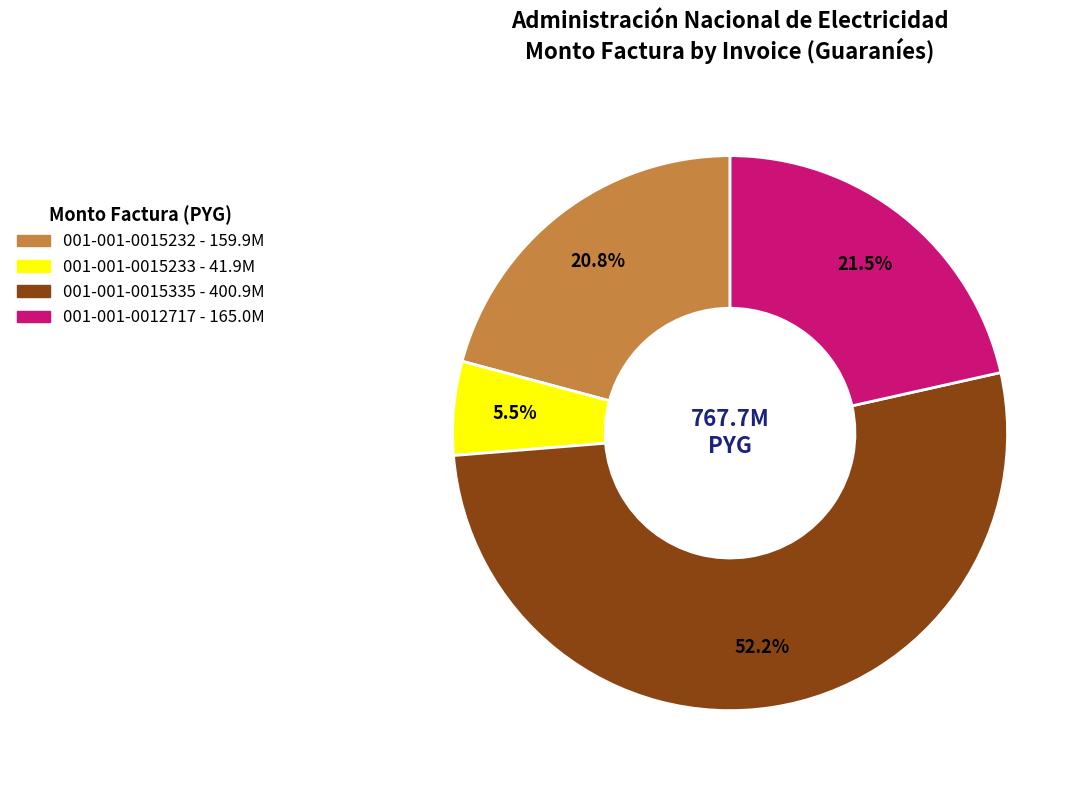

To the nearest percent, what is the difference between the largest and smallest slice percentages?

47%